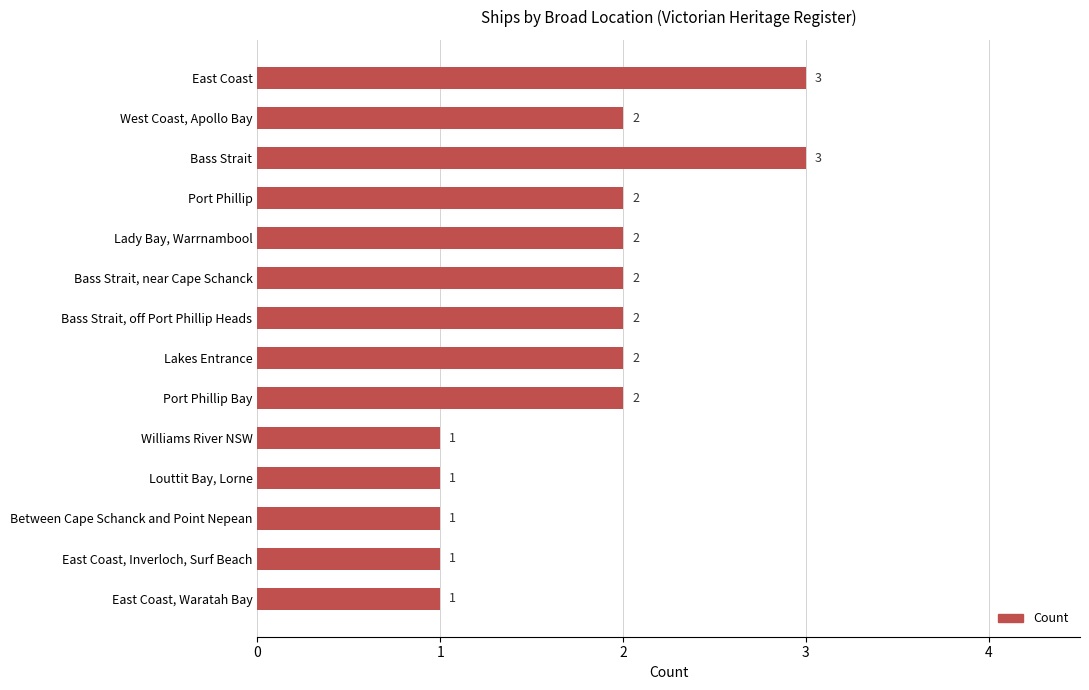

What is the greatest value displayed?

3